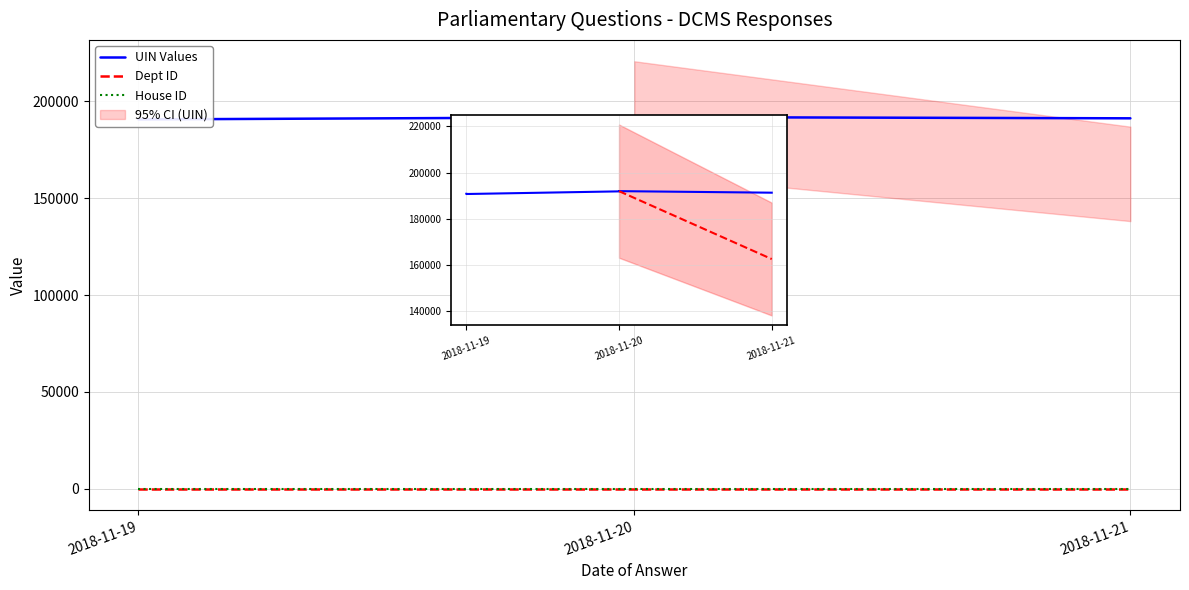

What is the spread (max minus min) of values at 0?

190824